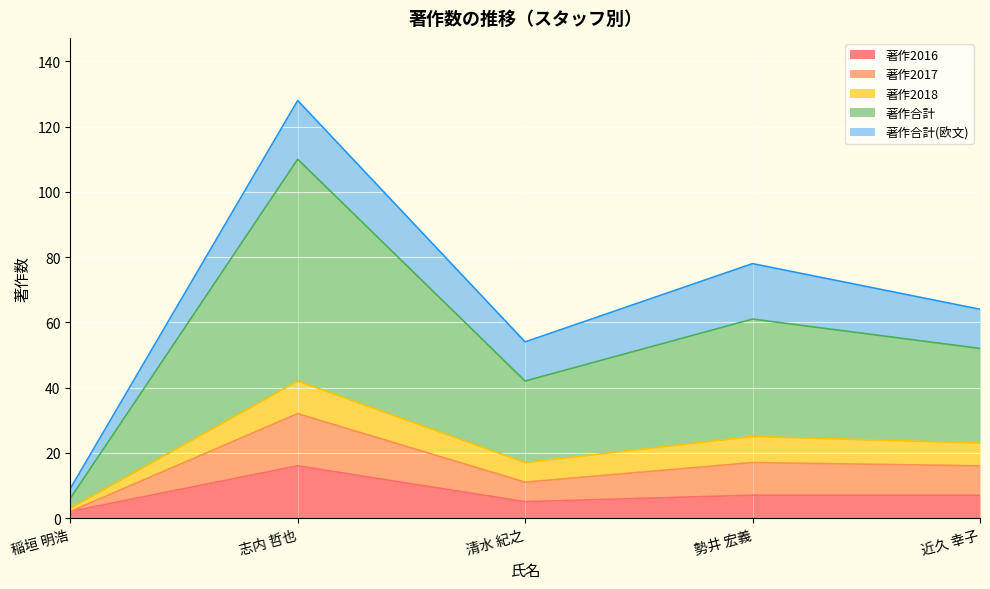

True or false: 著作2017 has a value of 5 at 稲垣 明浩.

False